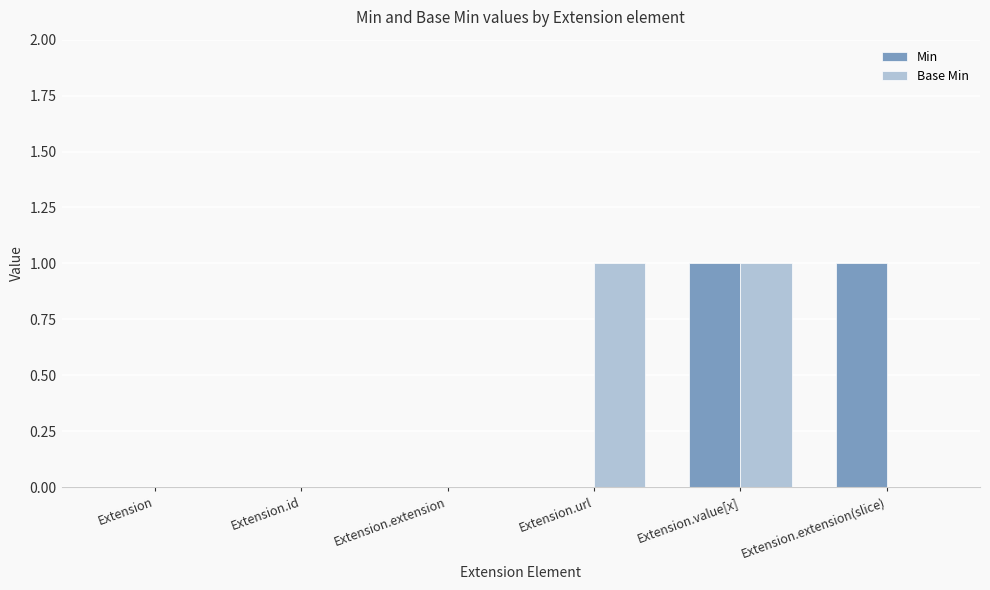

Is it true that Min equals 1 at Extension.id?

False